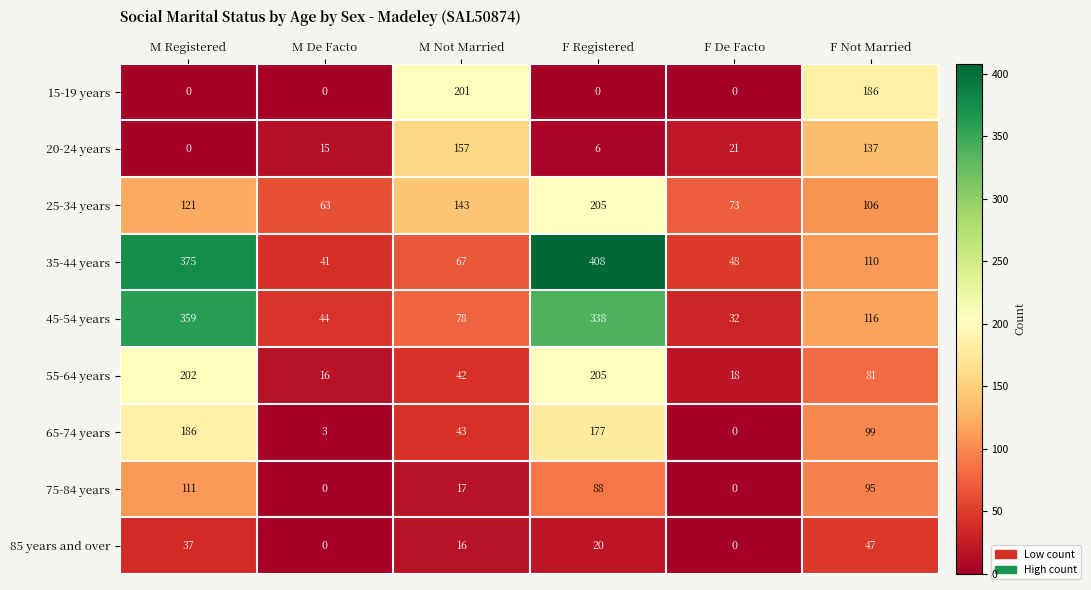

What is the difference between the maximum and minimum values in the 65-74 years series?

186